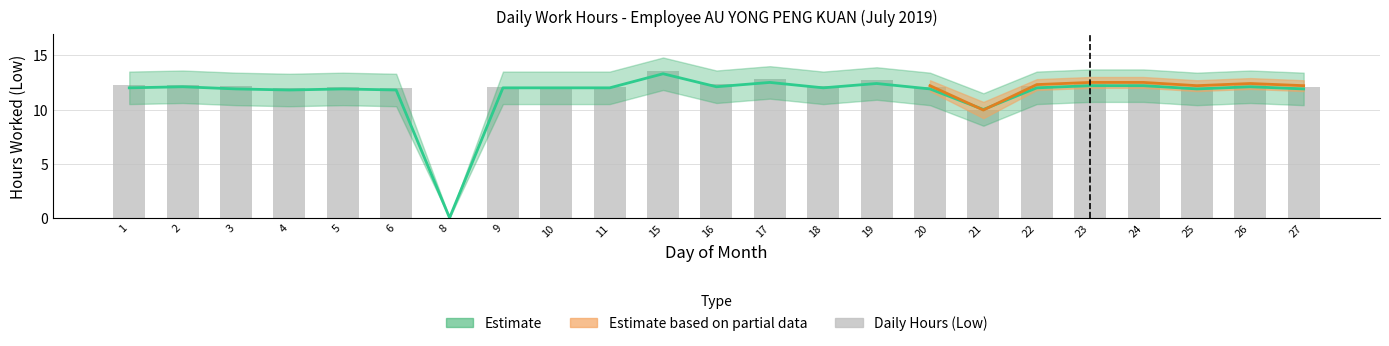

What is the value of the 13th bar from the left?

12.8